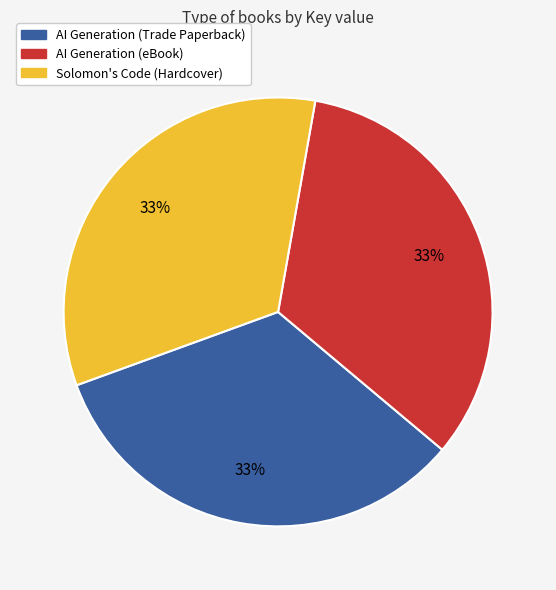

To the nearest percent, what percentage of the pie is Solomon's Code (Hardcover)?

33%